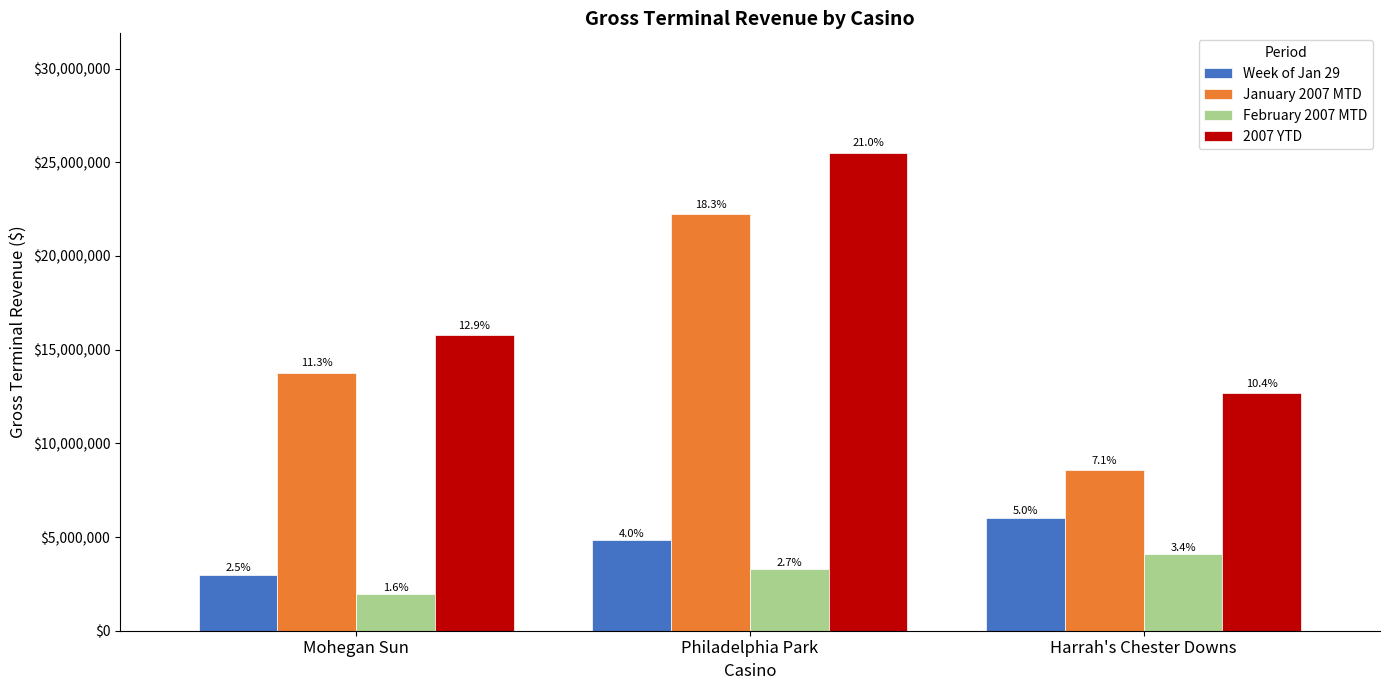

How many groups of bars are there?

3